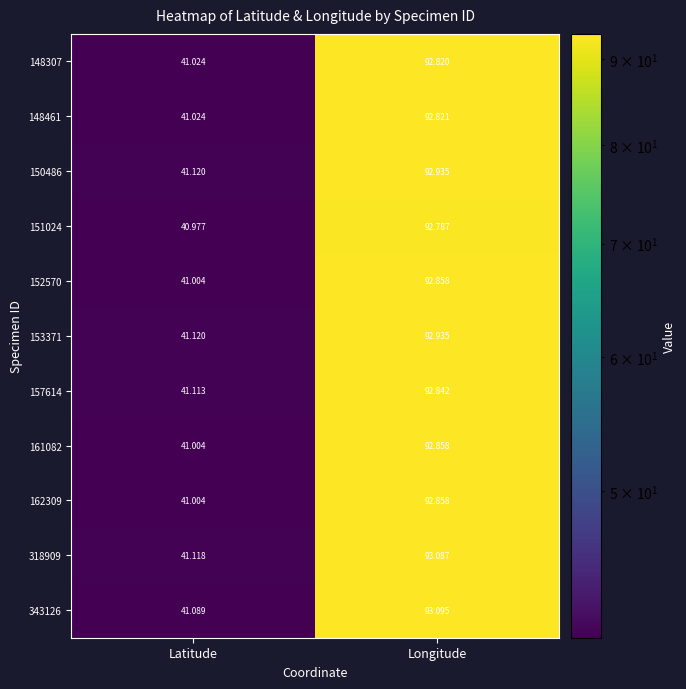

What is the total value across all series at Longitude?

1021.9